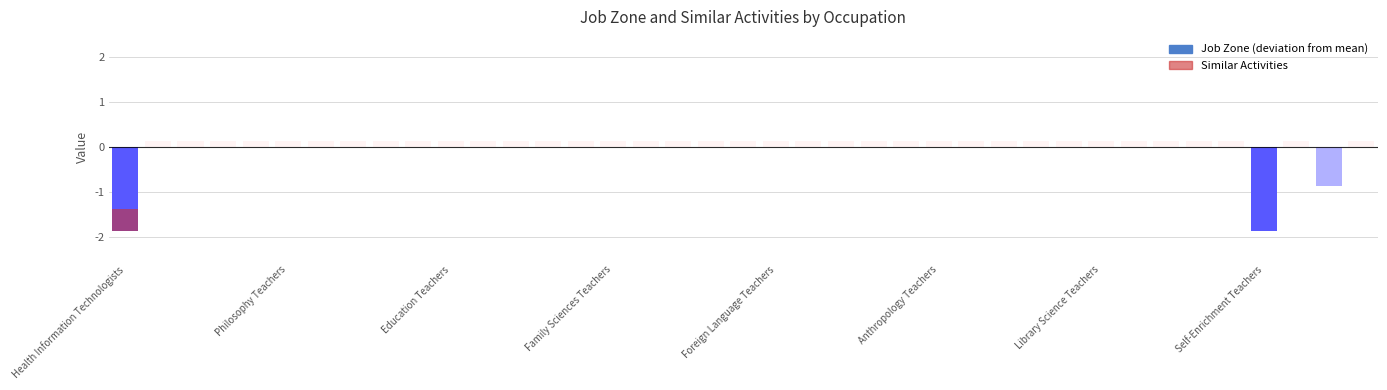

What is the difference between the second highest and second lowest values in the Job Zone series?

2.0